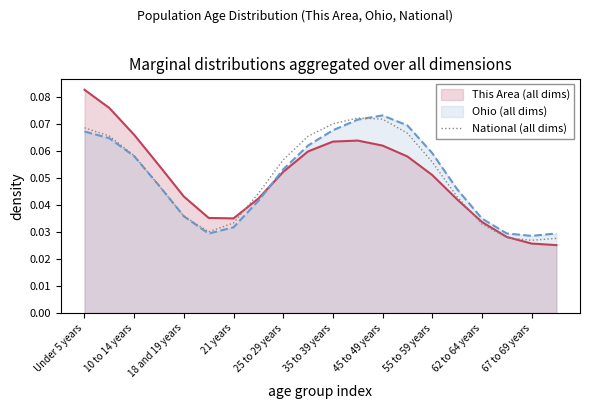

Reading left to right, list all the values displayed in this chart.

0.1	0.1	0.1	0.0	0.0	0.0	0.0	0.0	0.1	0.1	0.1	0.1	0.1	0.1	0.1	0.0	0.0	0.0	0.0	0.0